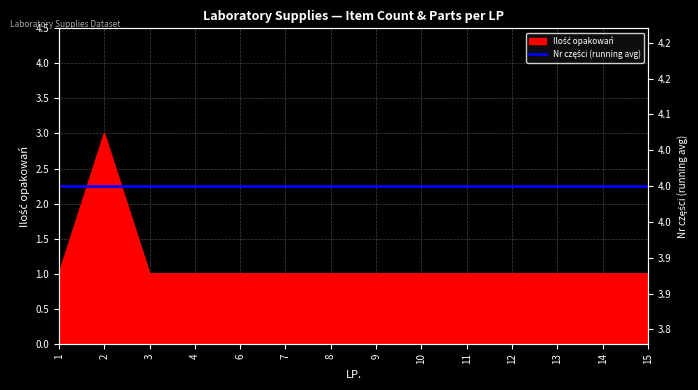

True or false: the data shows 2 at 10.

False